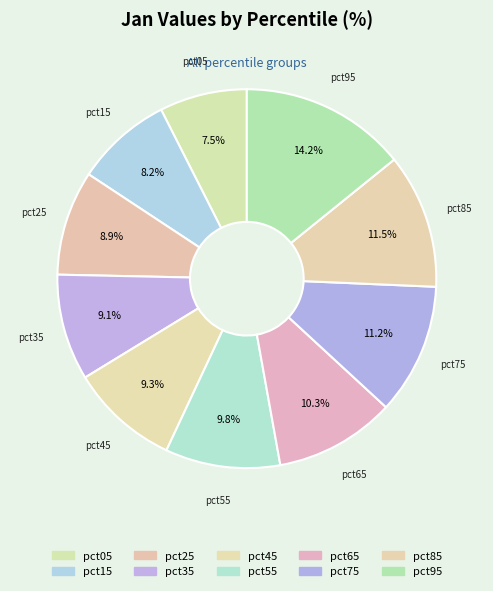

Which category has the biggest portion of the pie?

pct95